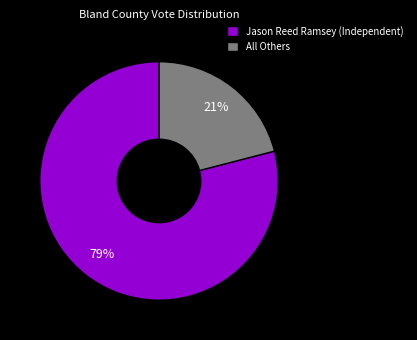

What is the smallest slice in the pie chart?

All Others